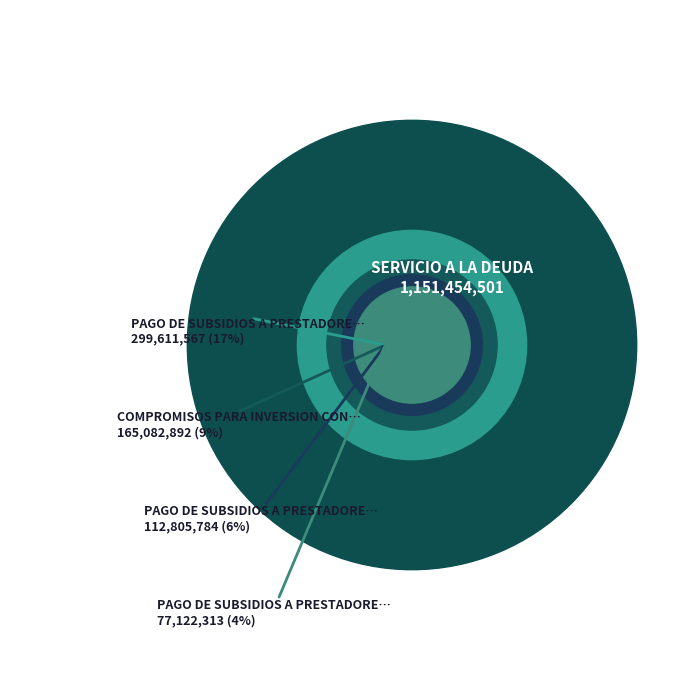

True or false: SERVICIO A LA DEUDA accounts for 71% of the total.

False